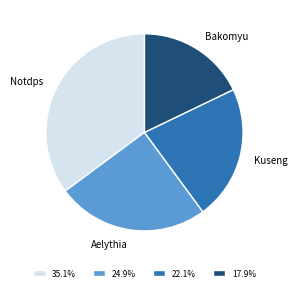

Does Aelythia represent more than half of the total?

No